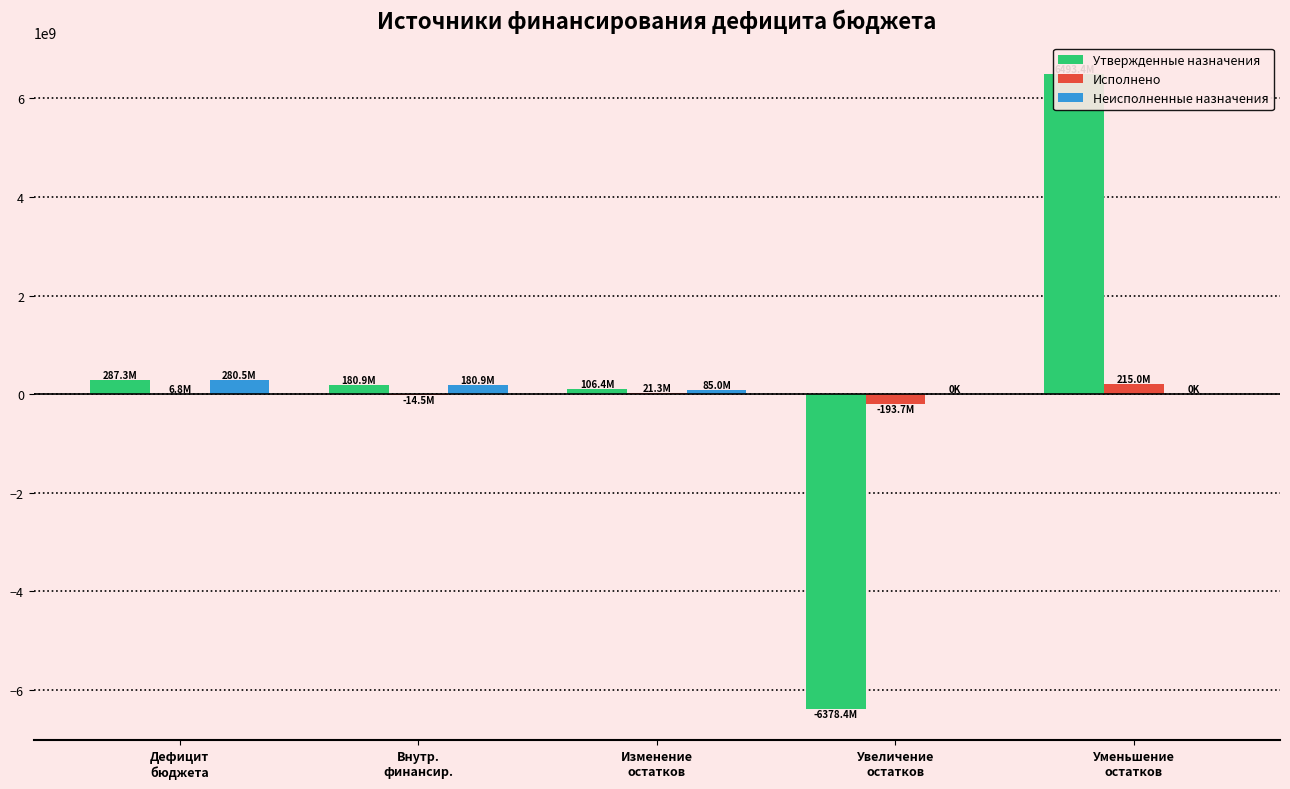

At which category is the sum across all series the highest?

Уменьшение
остатков